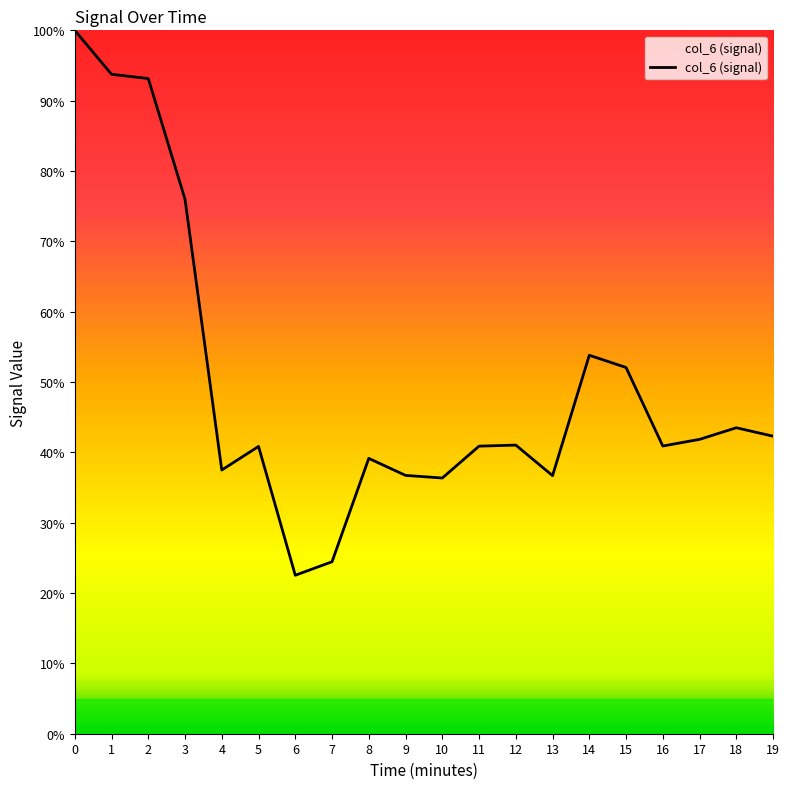

The chart shows a value of 11.5 at 7. True or false?

False